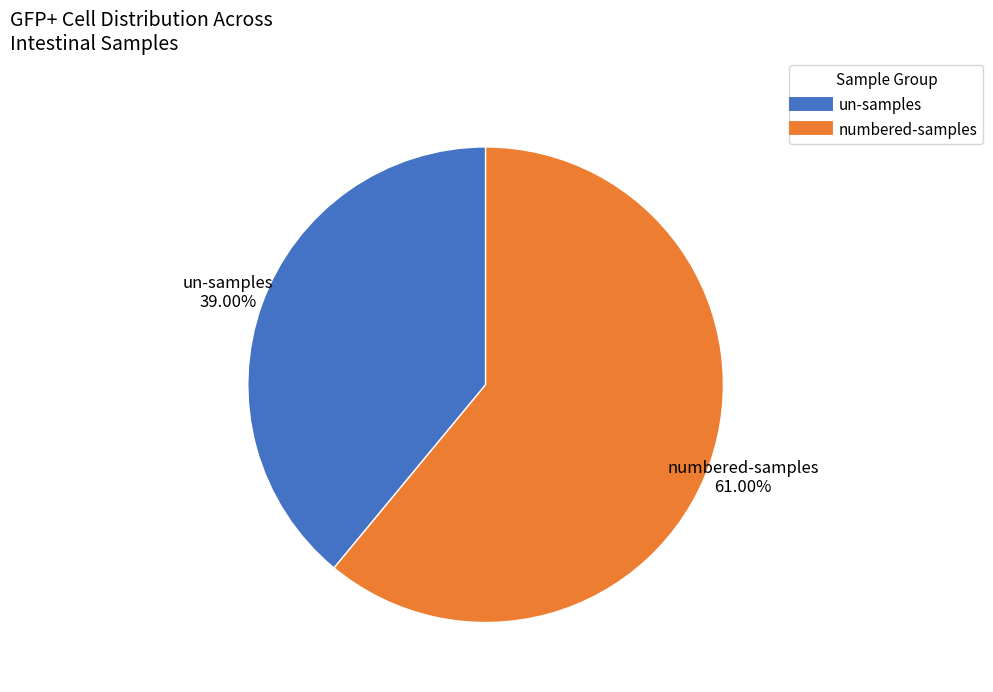

How many slices are in this pie chart?

2